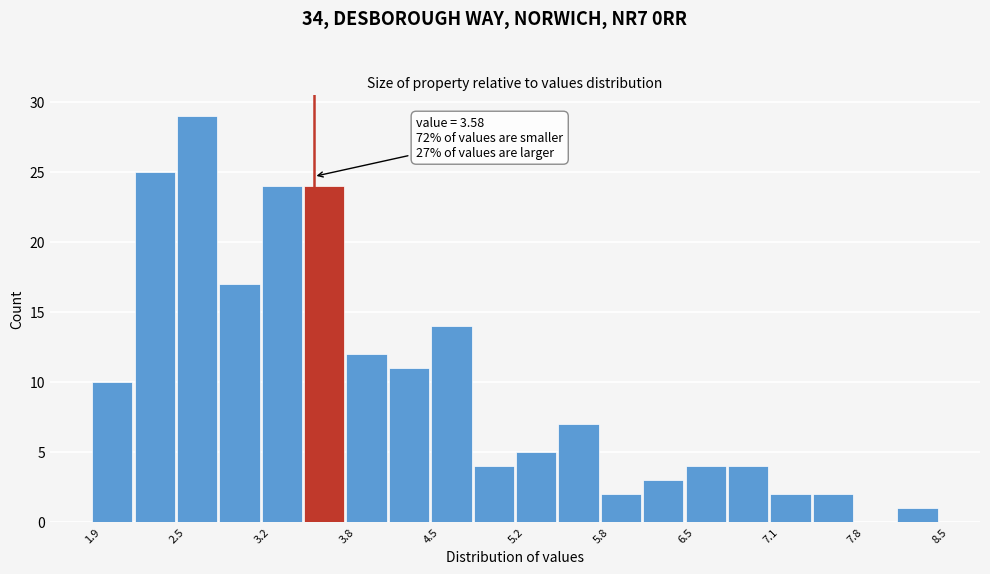

Read against the x-axis, roughly where is the centre of the tallest bar?

2.7